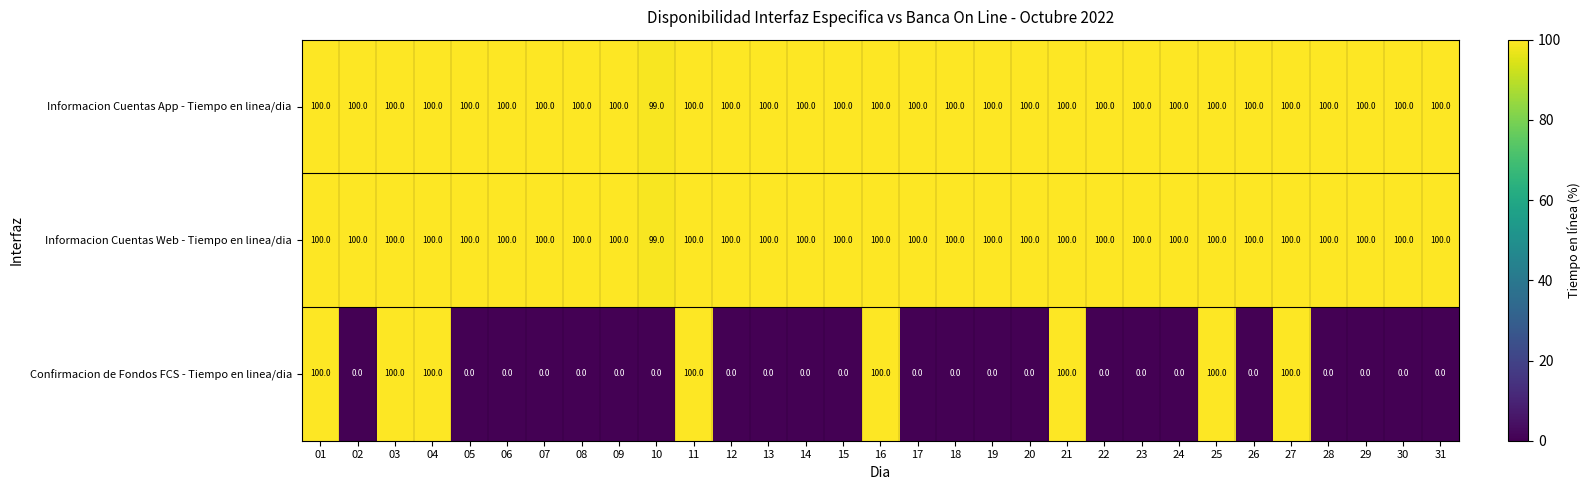

Count the Confirmacion de Fondos FCS - Tiempo en linea/dia values in the range 0 to 100.

31